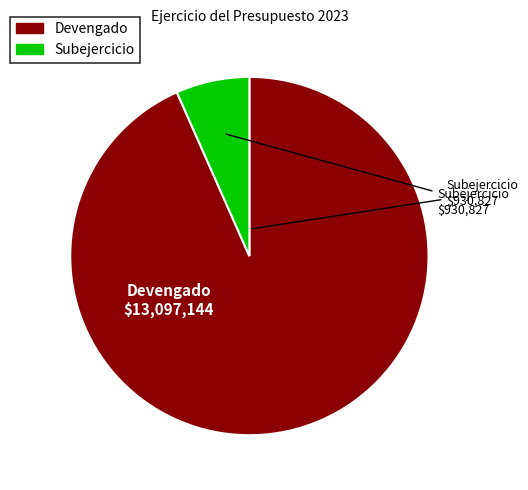

Is there a majority slice in this chart?

Yes